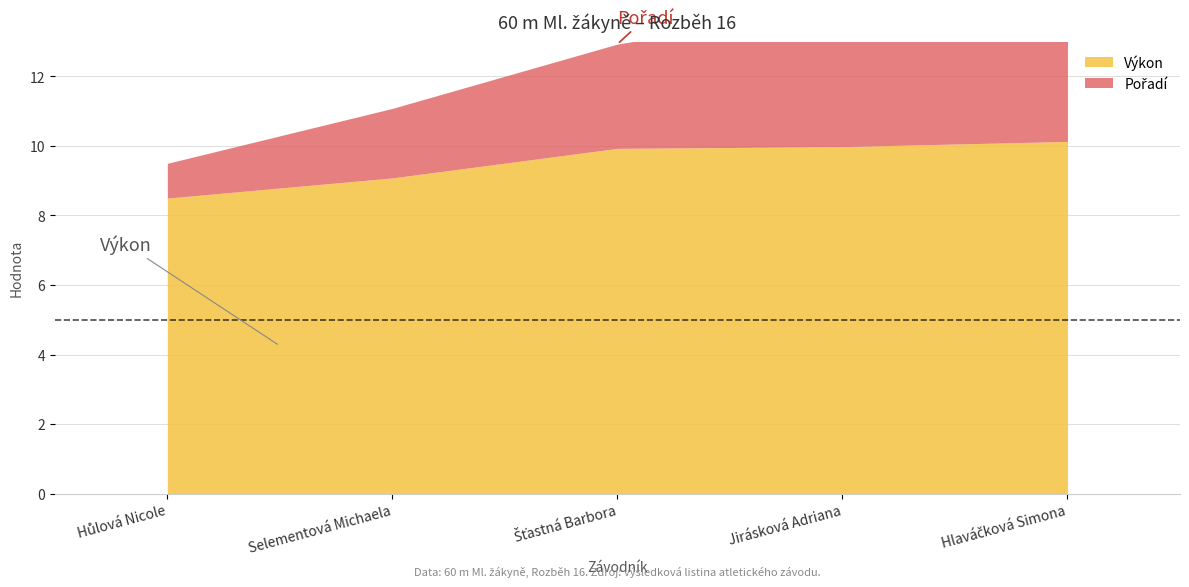

Reading left to right, list all the values displayed in this chart.

Pořadí: Hůlová Nicole=1.0	Selementová Michaela=2.0	Šťastná Barbora=3.0	Jirásková Adriana=4.0	Hlaváčková Simona=5.0
Výkon: Hůlová Nicole=8.5	Selementová Michaela=9.1	Šťastná Barbora=9.9	Jirásková Adriana=10.0	Hlaváčková Simona=10.1